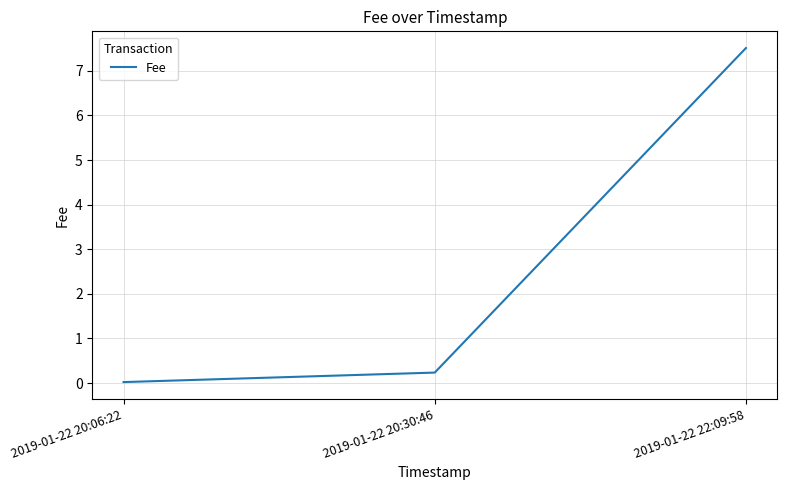

What is the average value?

2.6